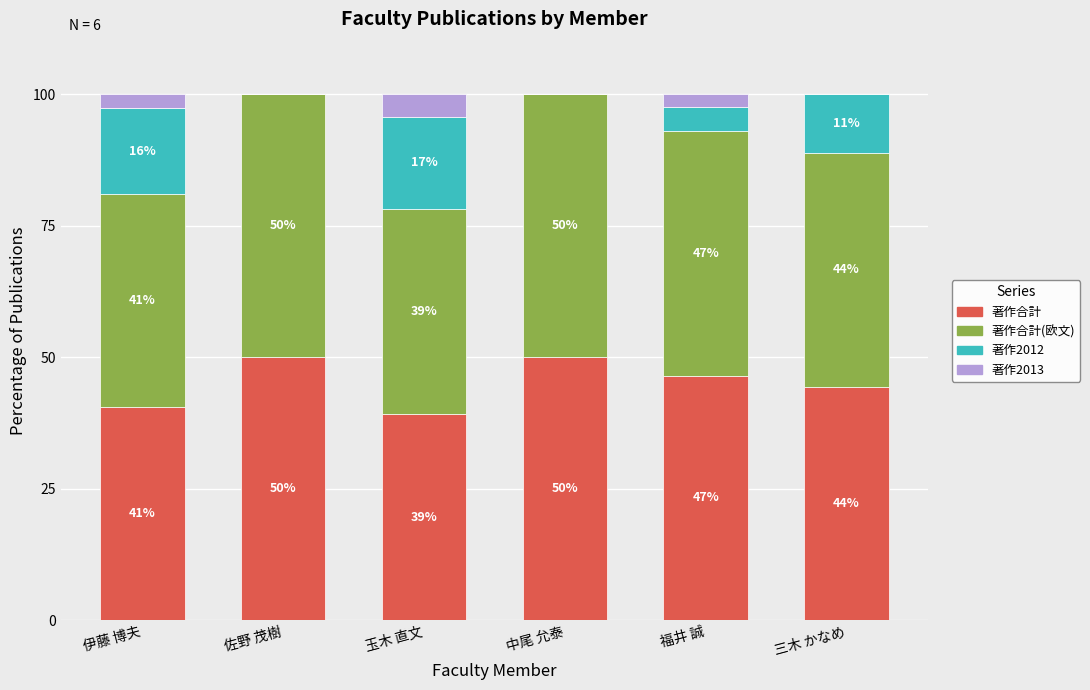

The value of 著作2012 at 佐野 茂樹 is 0.0. True or false?

True